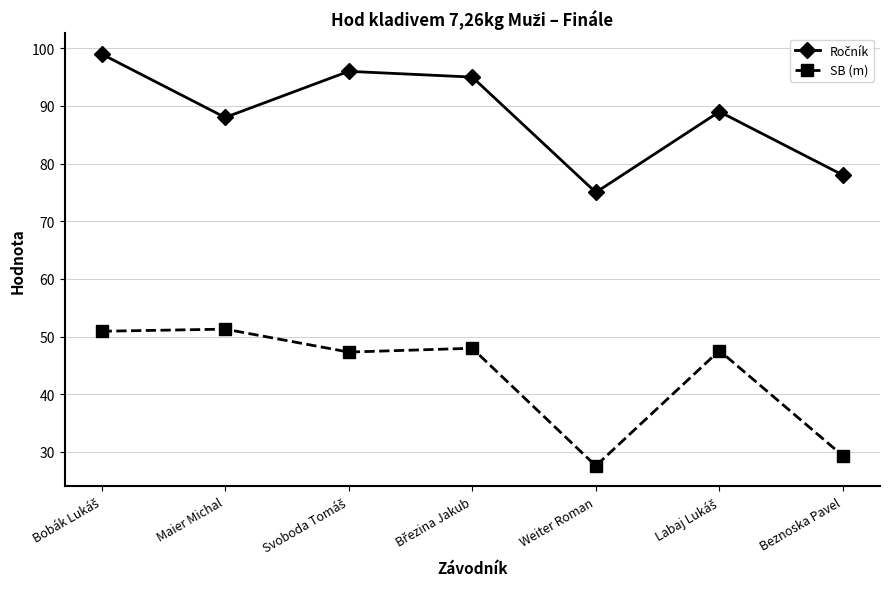

What is the difference between the second highest and second lowest values in the SB (m) series?

21.6